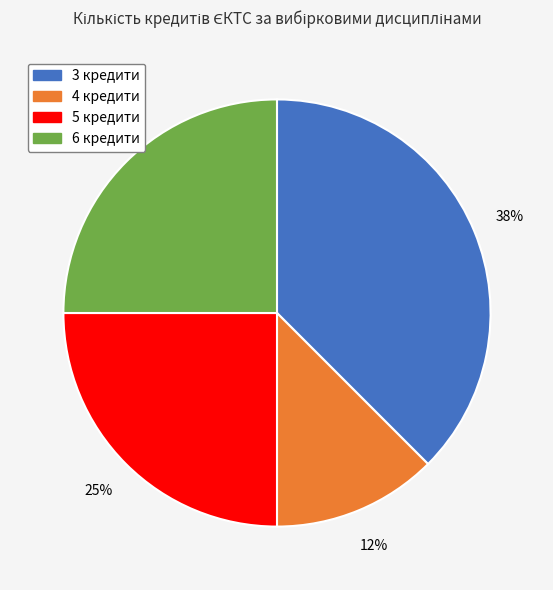

Does any single category account for the majority?

No